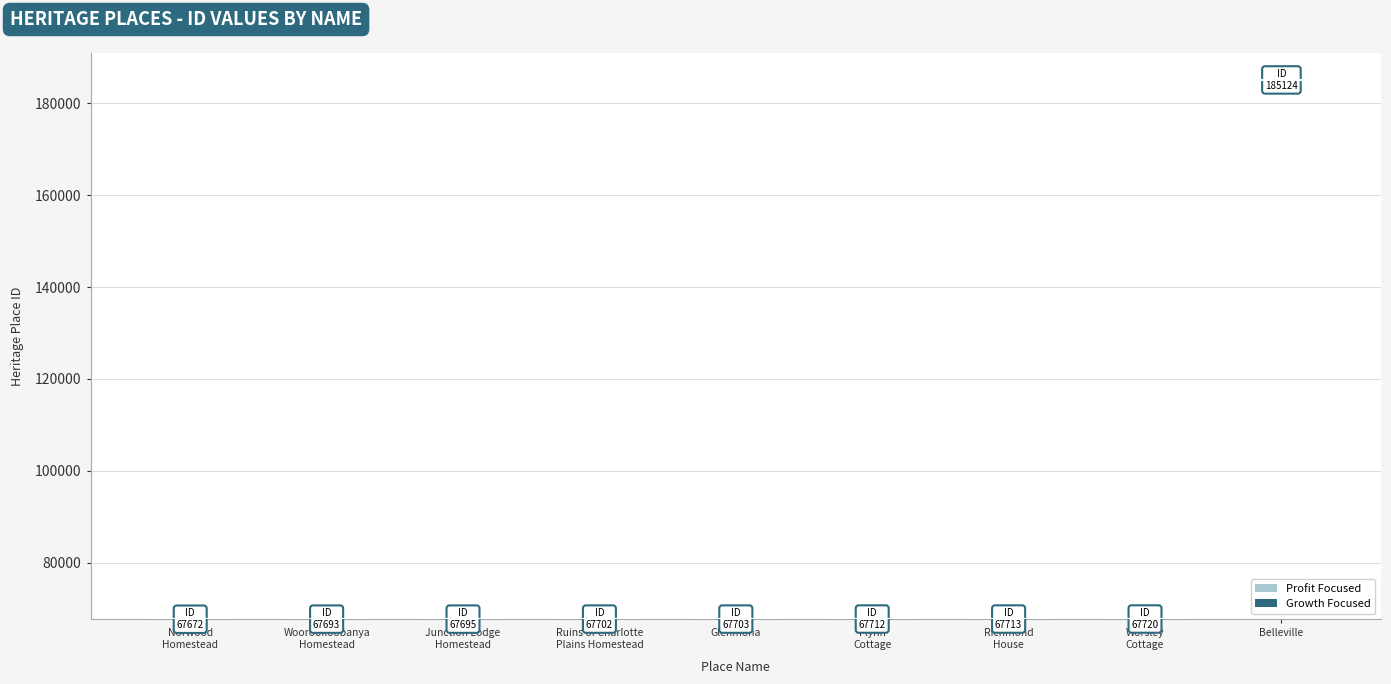

Count the number of categories in the chart.

9